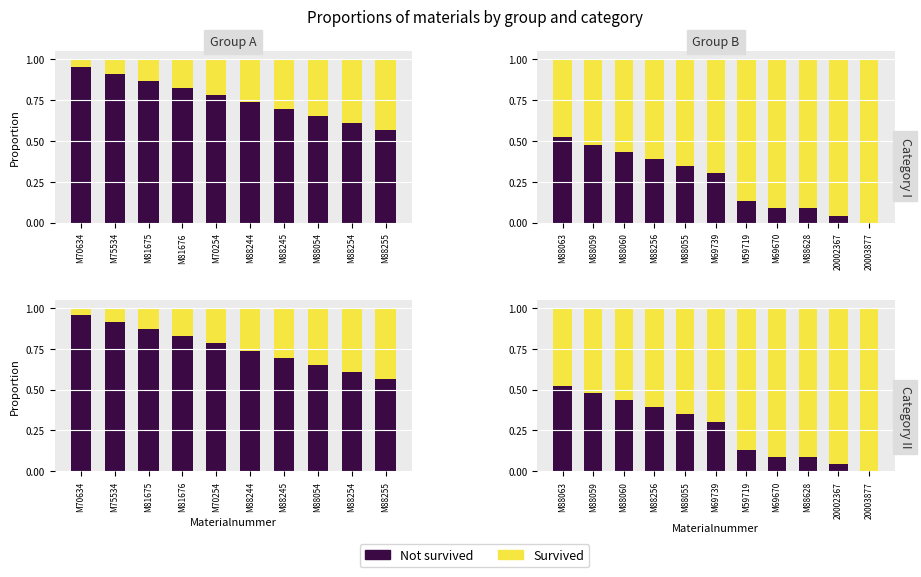

At which label is Survived closest to 0?

M88063